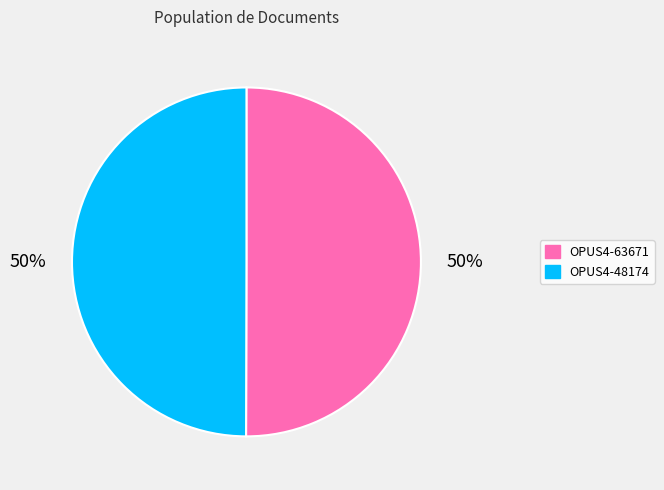

To the nearest percent, what is the average slice percentage?

50%